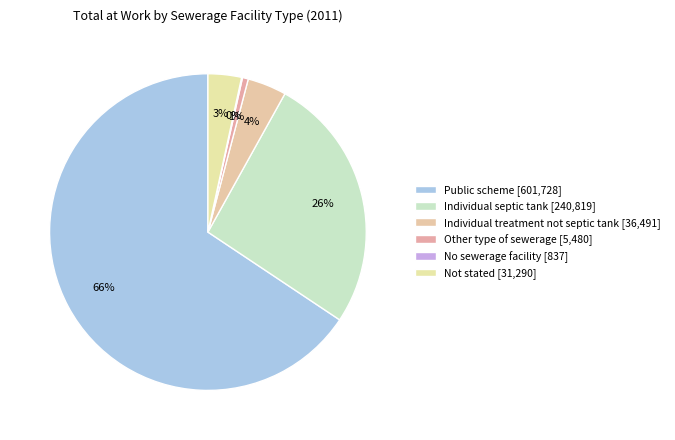

What is the largest slice in the pie chart?

Public scheme